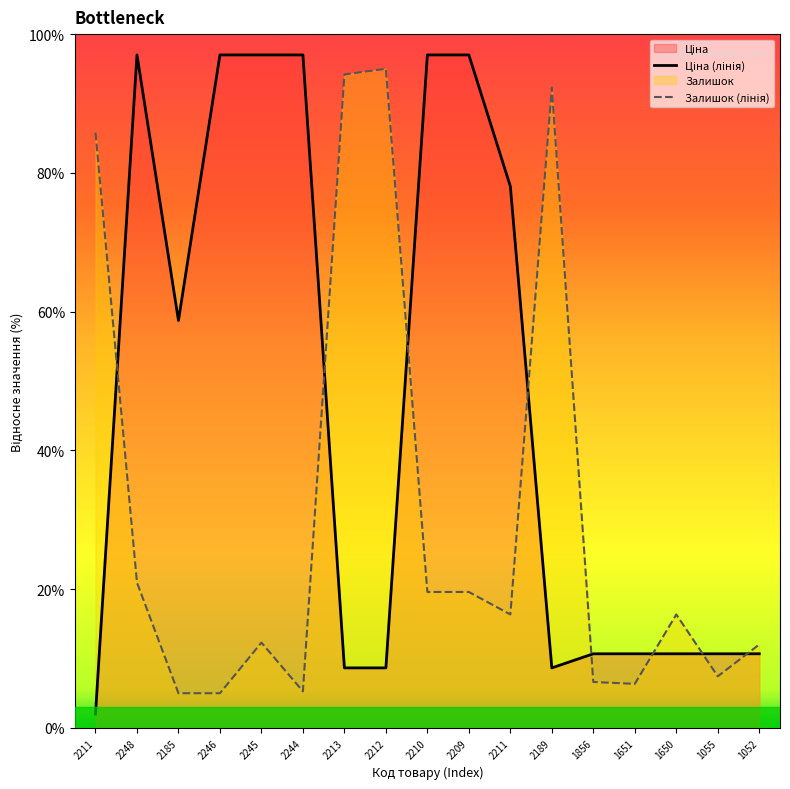

What is the difference between the Залишок (лінія) values at 1651 and 2211?

10.0